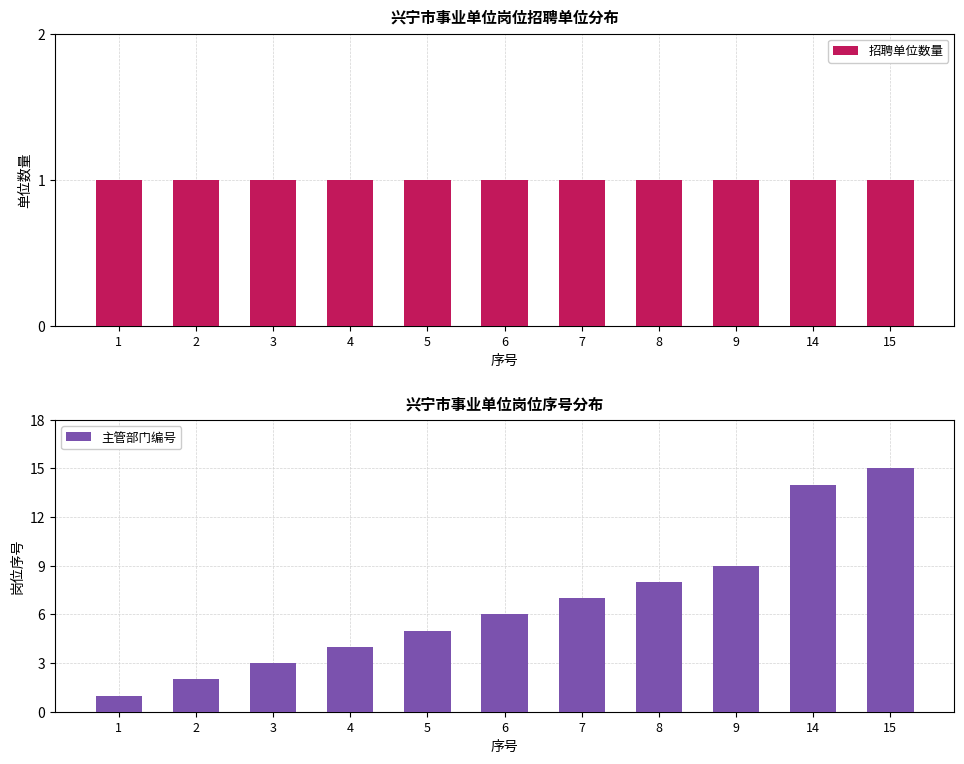

Rank the series by their maximum value, from highest to lowest.

主管部门编号, 招聘单位数量